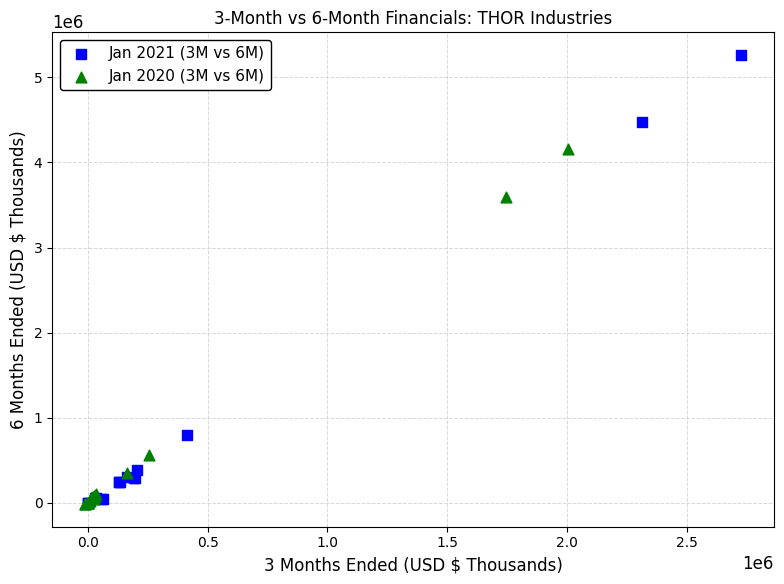

Which series reaches the maximum Y coordinate?

Jan 2021 (3M vs 6M)